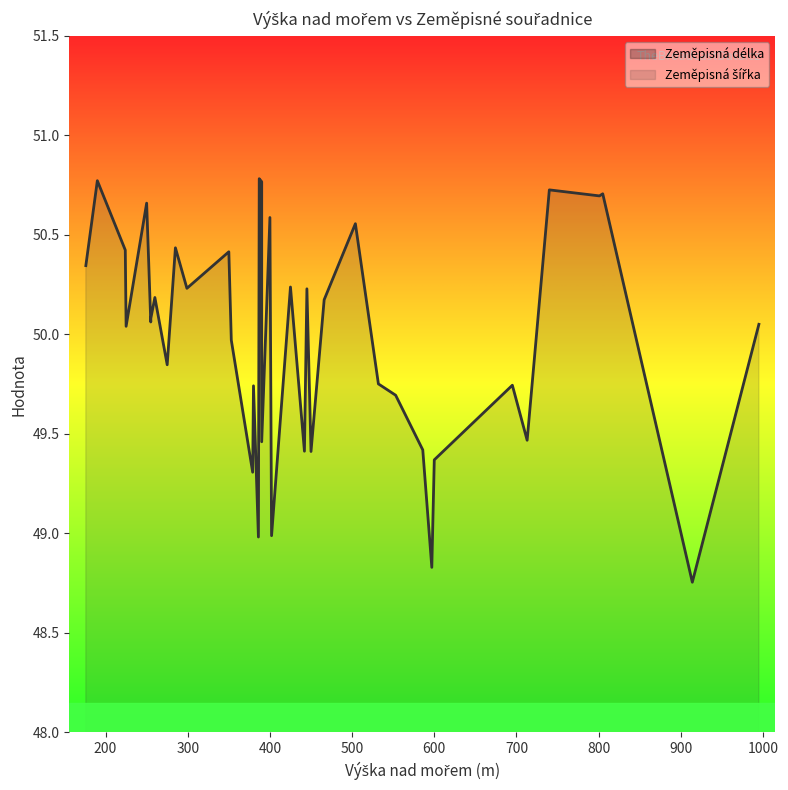

Where is Zeměpisná délka nearest to the value 15?

20